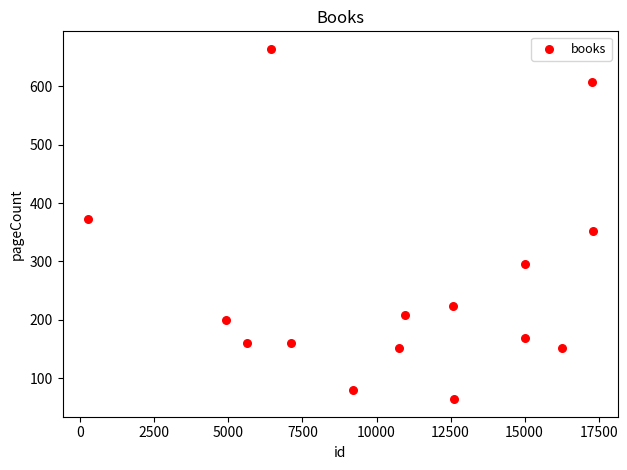

What is the range of Y values (max minus min)?

600